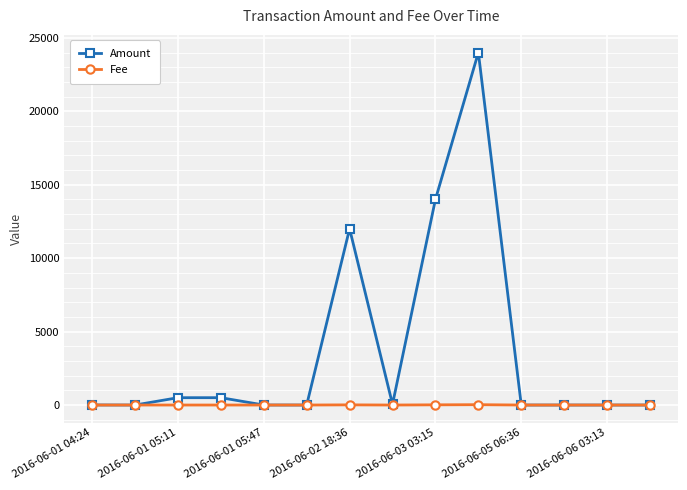

How many categories are shown in the chart?

14